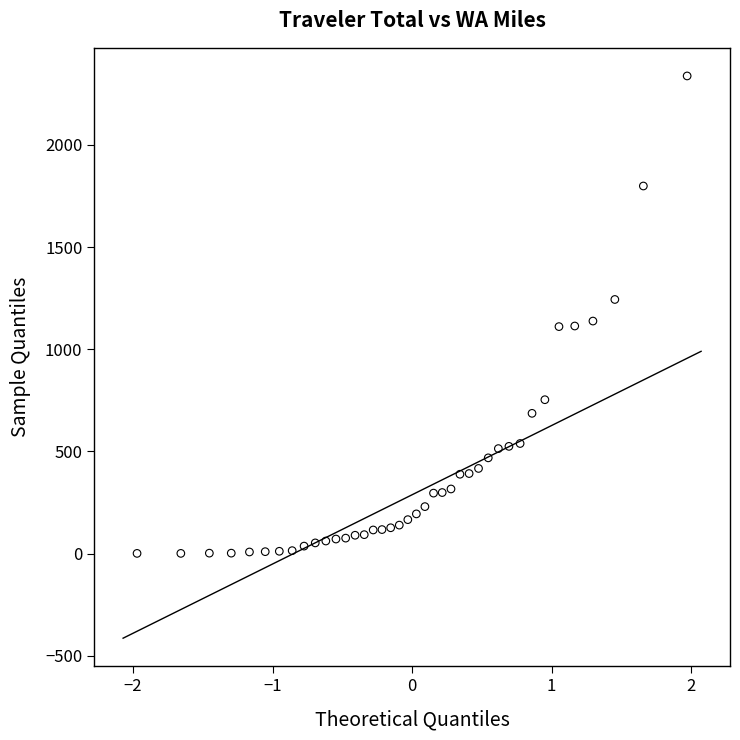

What is the range of Y values (max minus min)?

2336.7